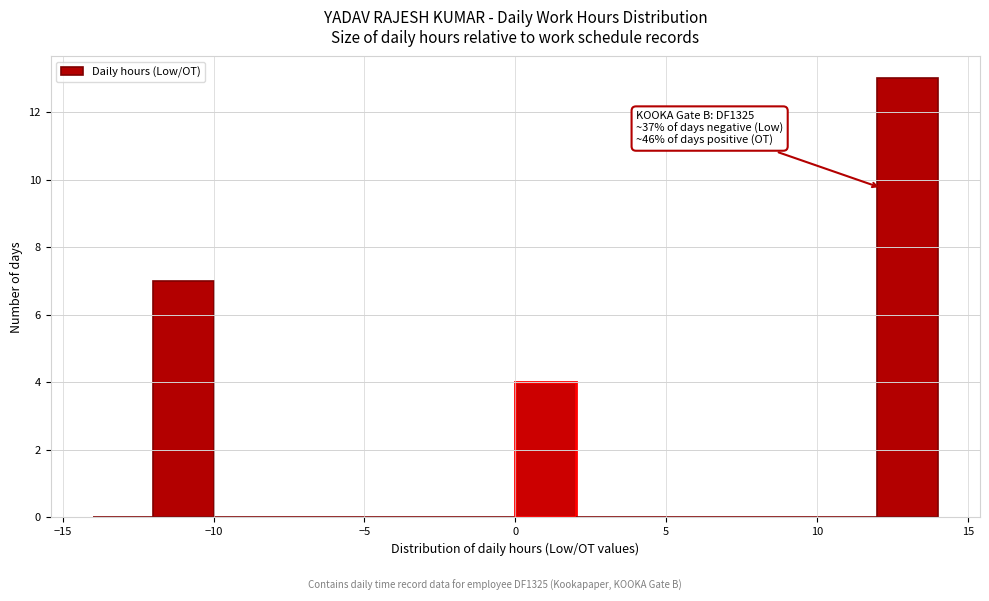

Which range on the x-axis has the tallest bar?

12 to 14